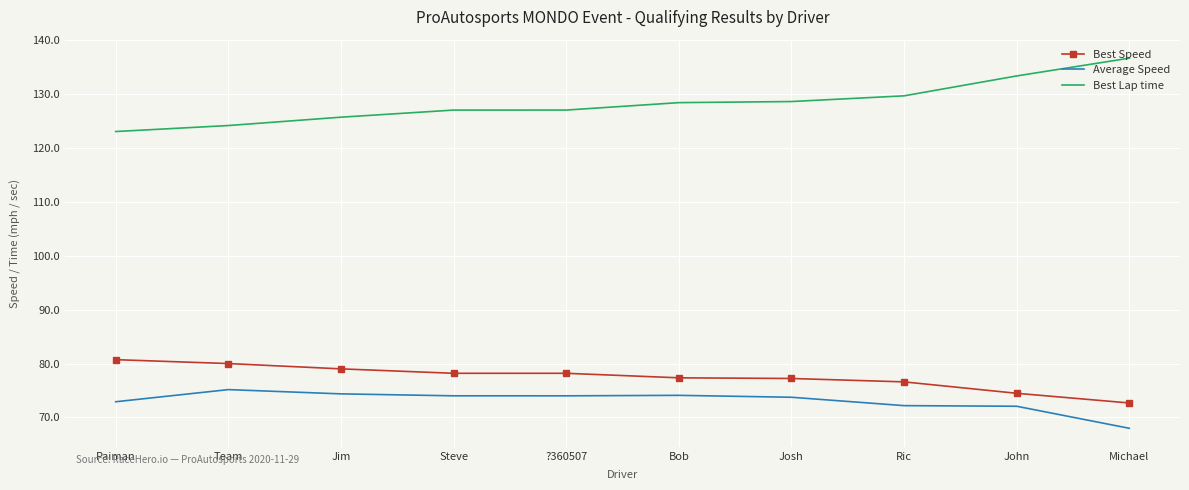

What is the difference between the Average Speed values at ?360507 and Ric?

1.8